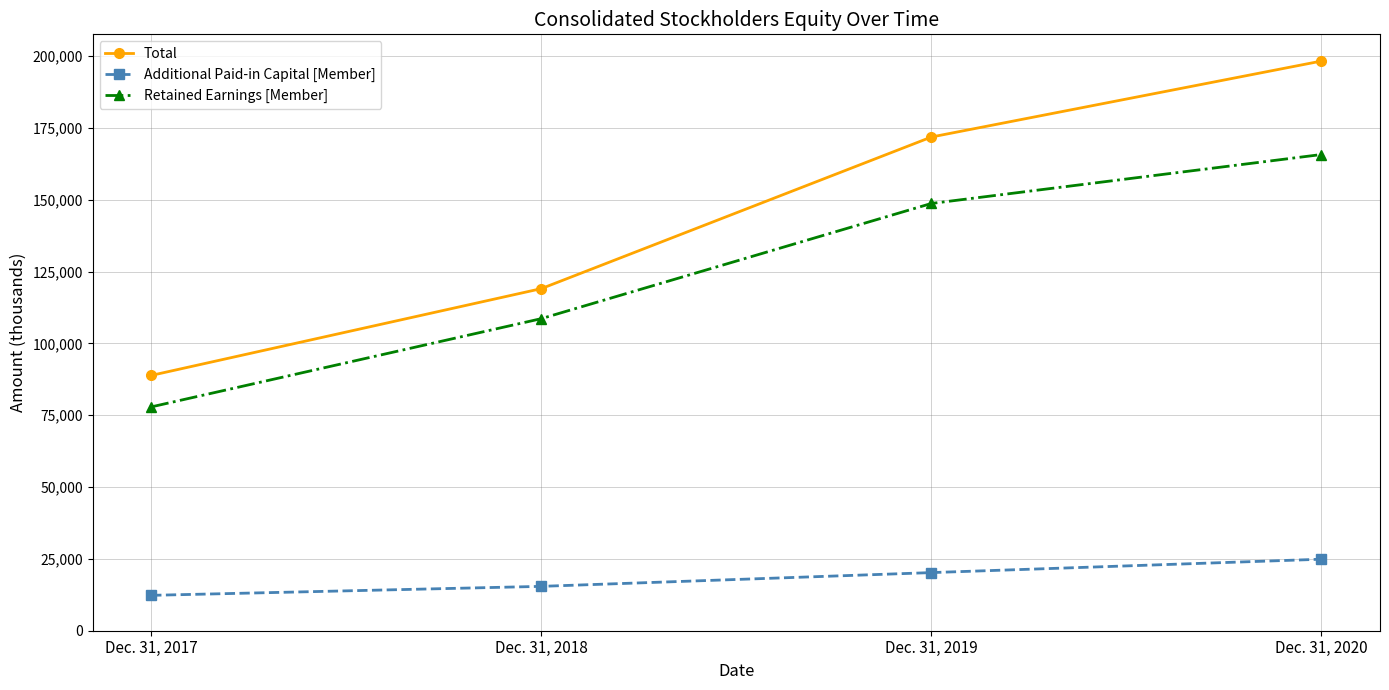

List the labels in order of Retained Earnings [Member] value, largest first.

Dec. 31, 2020, Dec. 31, 2019, Dec. 31, 2018, Dec. 31, 2017